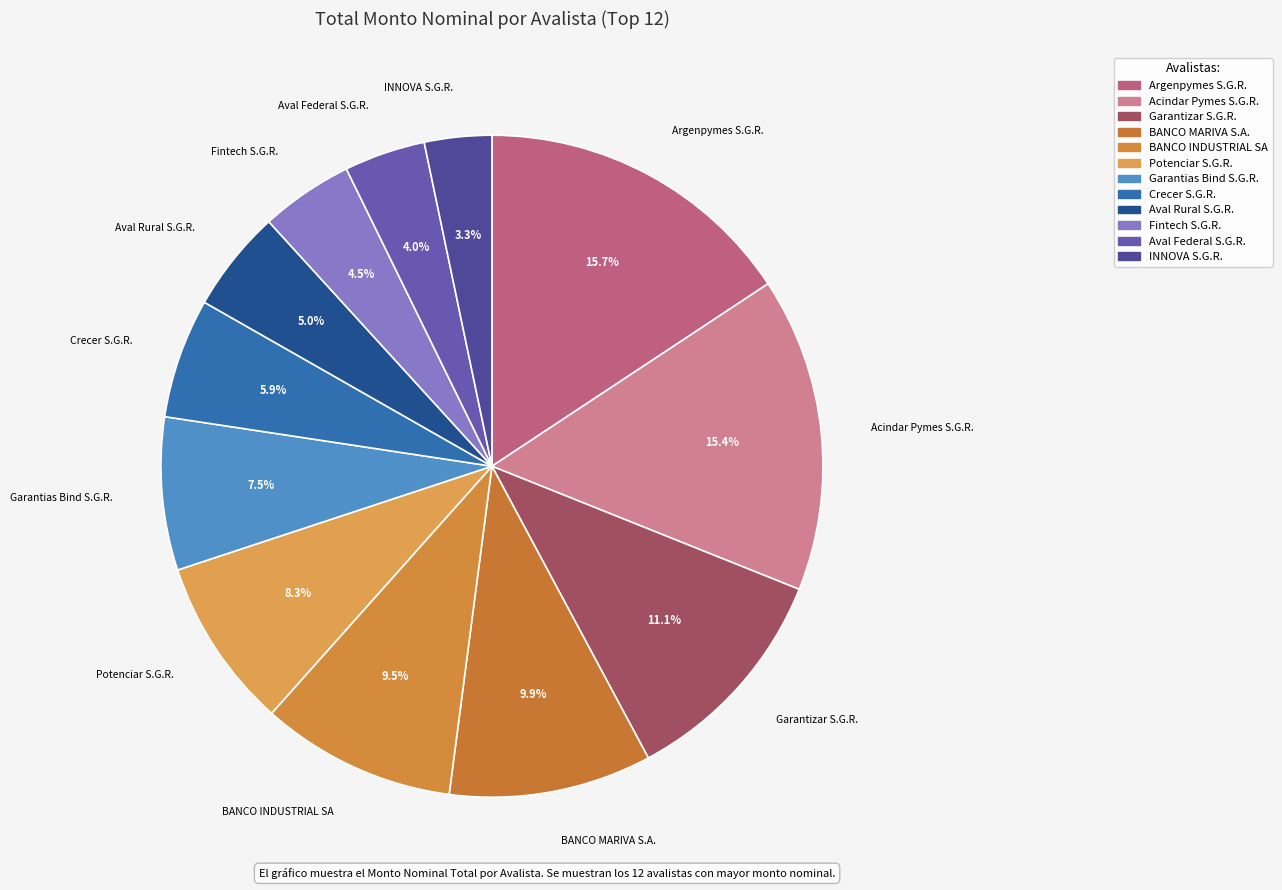

The Argenpymes S.G.R. slice represents 16% of the pie. True or false?

True